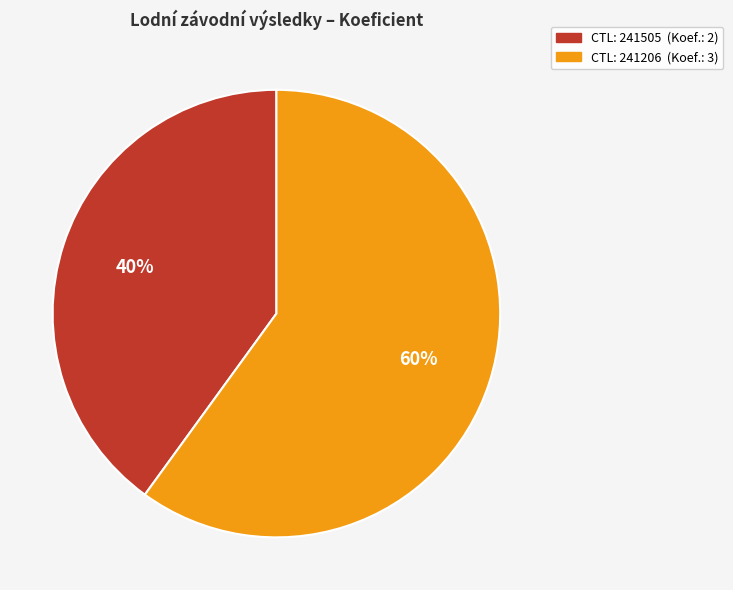

Is there a majority slice in this chart?

Yes